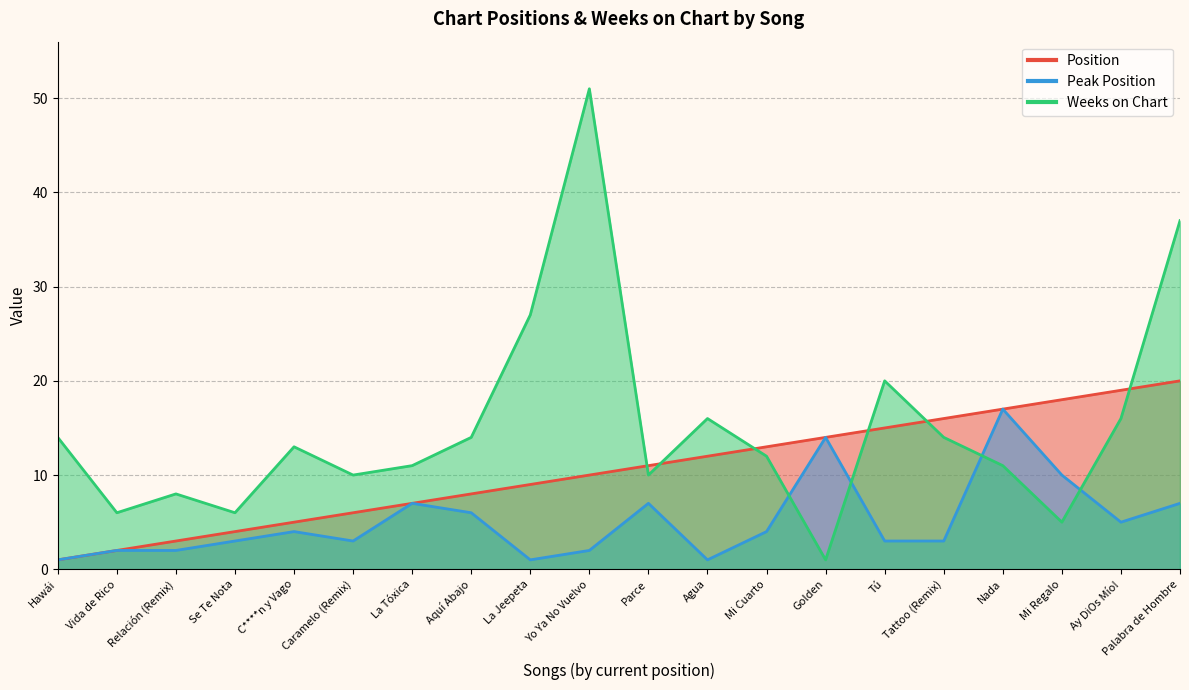

In Peak Position, how many points are lower than both neighbors (excluding endpoints)?

4